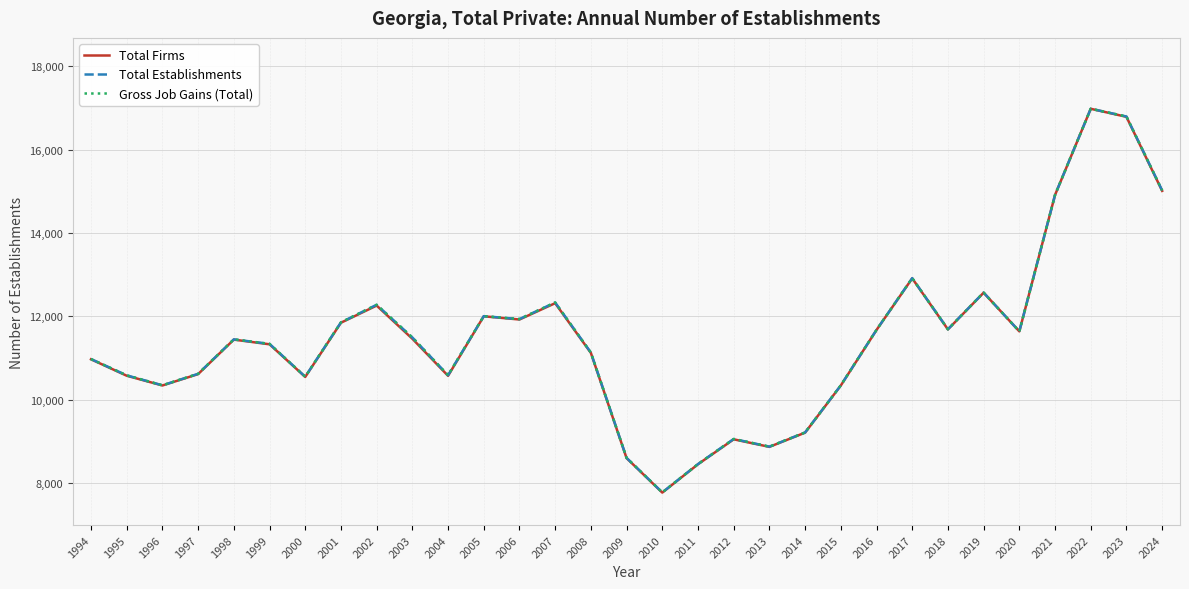

Does the chart have visible grid lines?

Yes